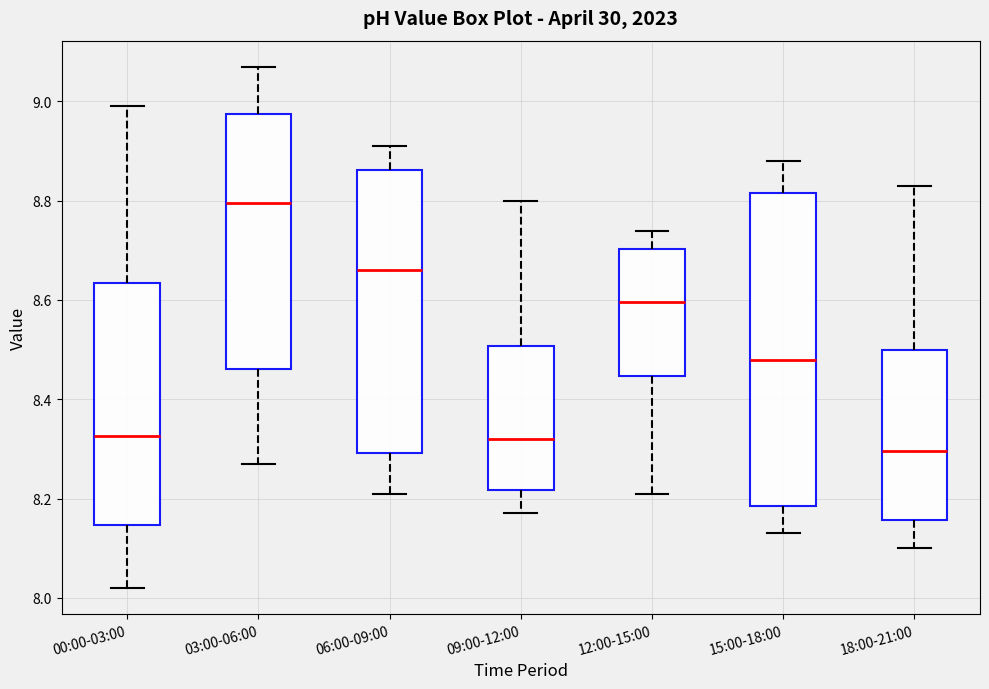

Reading left to right, read every box against the y-axis: the position of its median line, the range the box covers, and the ends of its whiskers. The values are not printed on the chart, so give them approximately, as read against the axis.

00:00-03:00: median 8.32, box 8.14 to 8.64, whiskers 8.02 to 9.00
03:00-06:00: median 8.80, box 8.46 to 8.98, whiskers 8.28 to 9.08
06:00-09:00: median 8.66, box 8.30 to 8.86, whiskers 8.22 to 8.92
09:00-12:00: median 8.32, box 8.22 to 8.50, whiskers 8.18 to 8.80
12:00-15:00: median 8.60, box 8.44 to 8.70, whiskers 8.22 to 8.74
15:00-18:00: median 8.48, box 8.18 to 8.82, whiskers 8.14 to 8.88
18:00-21:00: median 8.30, box 8.16 to 8.50, whiskers 8.10 to 8.84